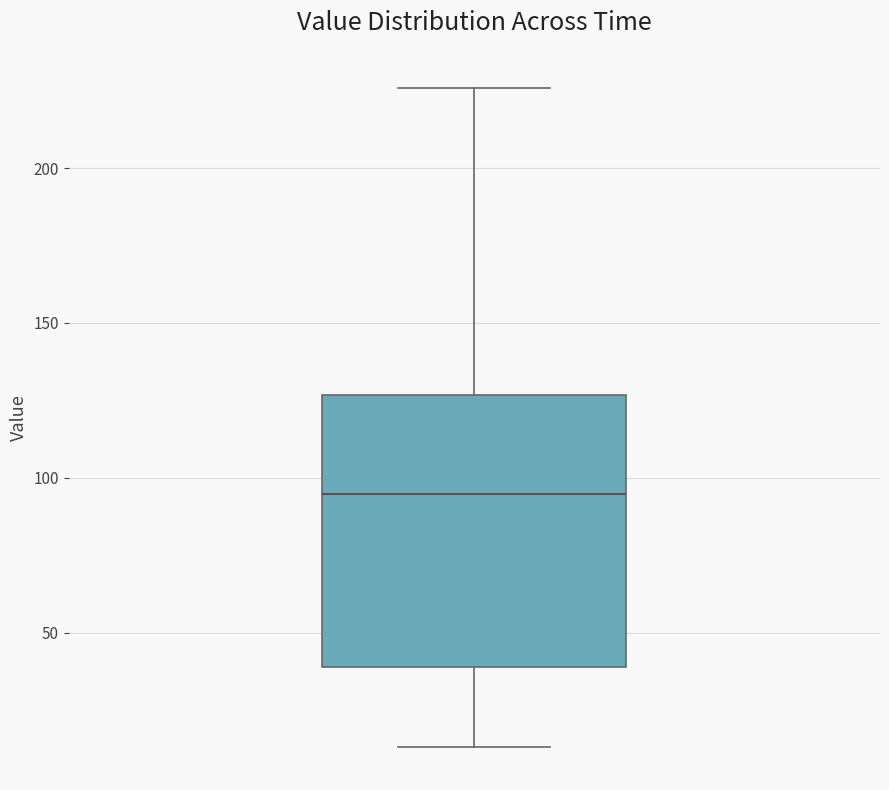

Where is the lower edge of the box on the y-axis? The values are not printed on the chart, so give them approximately, as read against the axis.

40